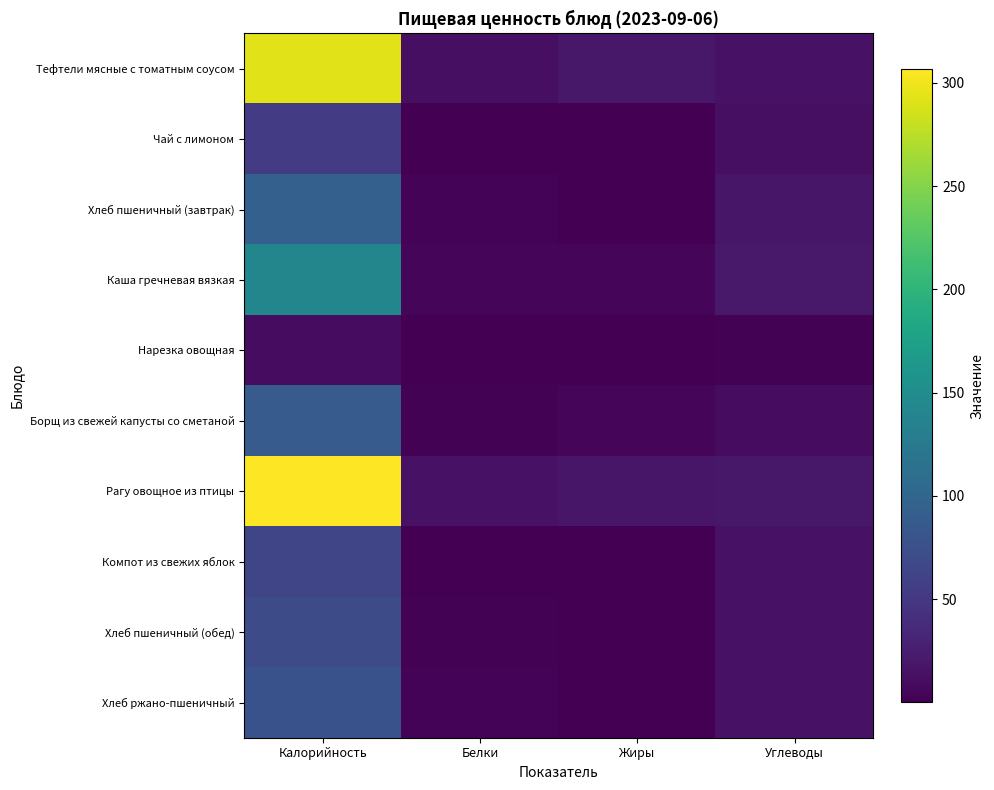

Reading right to left, what are all the values shown in this chart?

Тефтели мясные с томатным соусом: Углеводы=15.0	Жиры=20.2	Белки=12.7	Калорийность=292.5
Чай с лимоном: Углеводы=13.2	Жиры=0.1	Белки=0.2	Калорийность=54.7
Хлеб пшеничный (завтрак): Углеводы=18.4	Жиры=0.4	Белки=2.8	Калорийность=94.0
Каша гречневая вязкая: Углеводы=21.2	Жиры=4.1	Белки=4.7	Калорийность=140.4
Нарезка овощная: Углеводы=1.7	Жиры=0.1	Белки=0.5	Калорийность=10.5
Борщ из свежей капусты со сметаной: Углеводы=10.1	Жиры=4.5	Белки=1.6	Калорийность=88.3
Рагу овощное из птицы: Углеводы=20.1	Жиры=18.4	Белки=15.5	Калорийность=306.8
Компот из свежих яблок: Углеводы=15.2	Жиры=0.1	Белки=0.1	Калорийность=63.6
Хлеб пшеничный (обед): Углеводы=14.8	Жиры=0.2	Белки=2.3	Калорийность=70.5
Хлеб ржано-пшеничный: Углеводы=14.5	Жиры=1.0	Белки=2.5	Калорийность=77.7